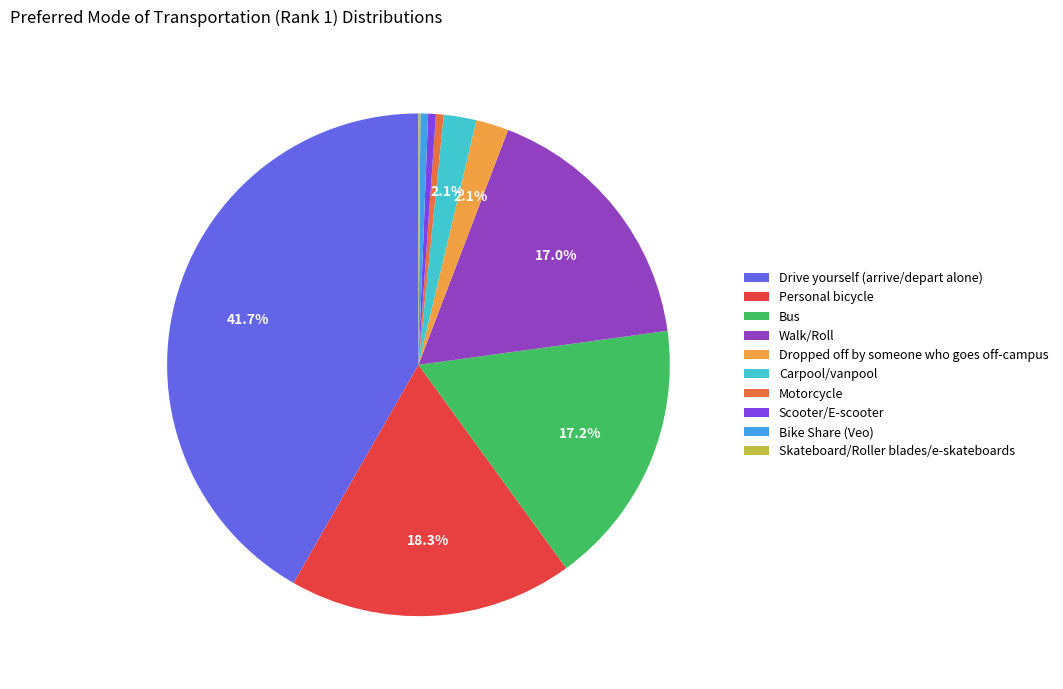

To the nearest percent, what is the difference between the largest and smallest slice percentages?

42%